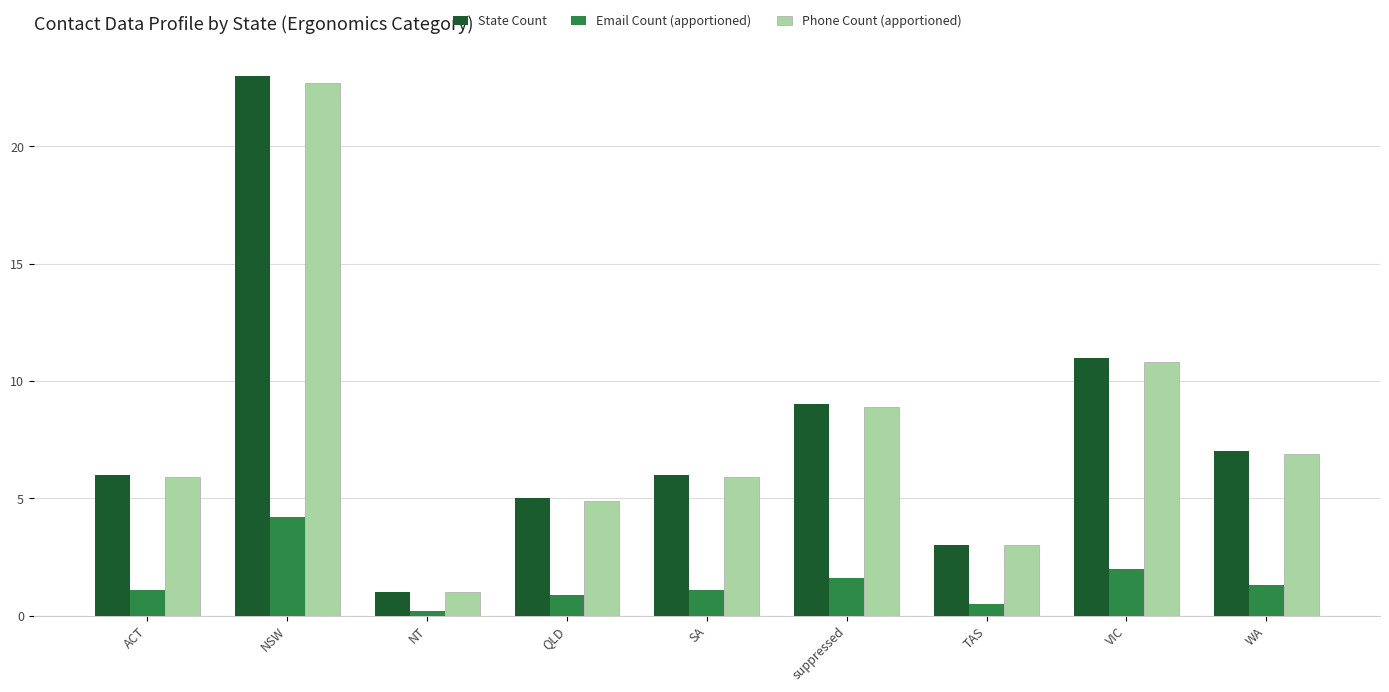

True or false: Email Count (apportioned) has a value of 1.1 at SA.

True